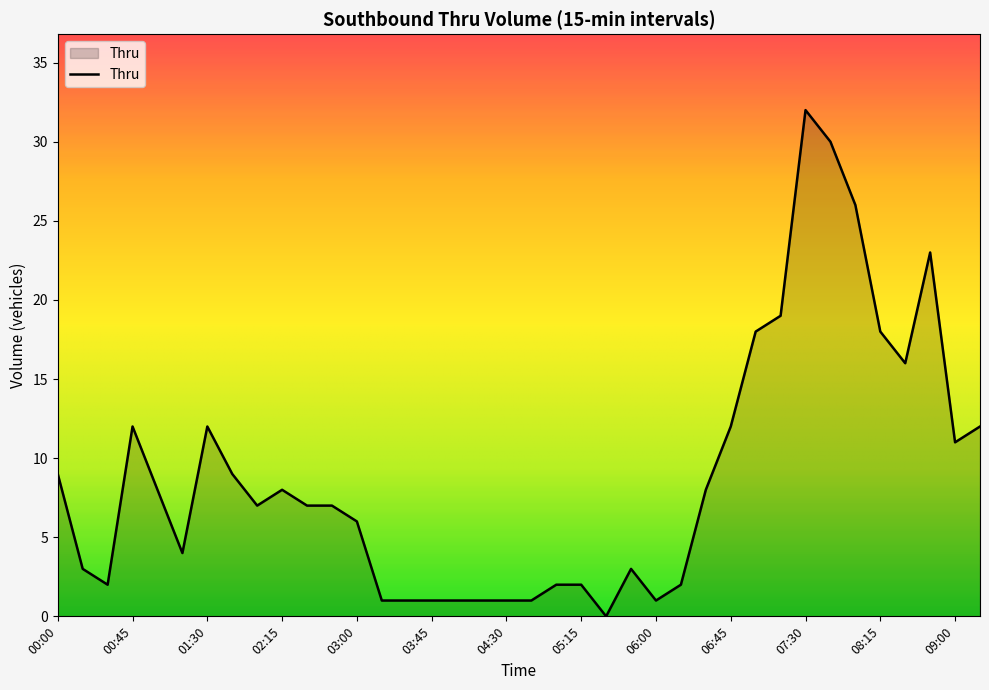

What is the average value?

9